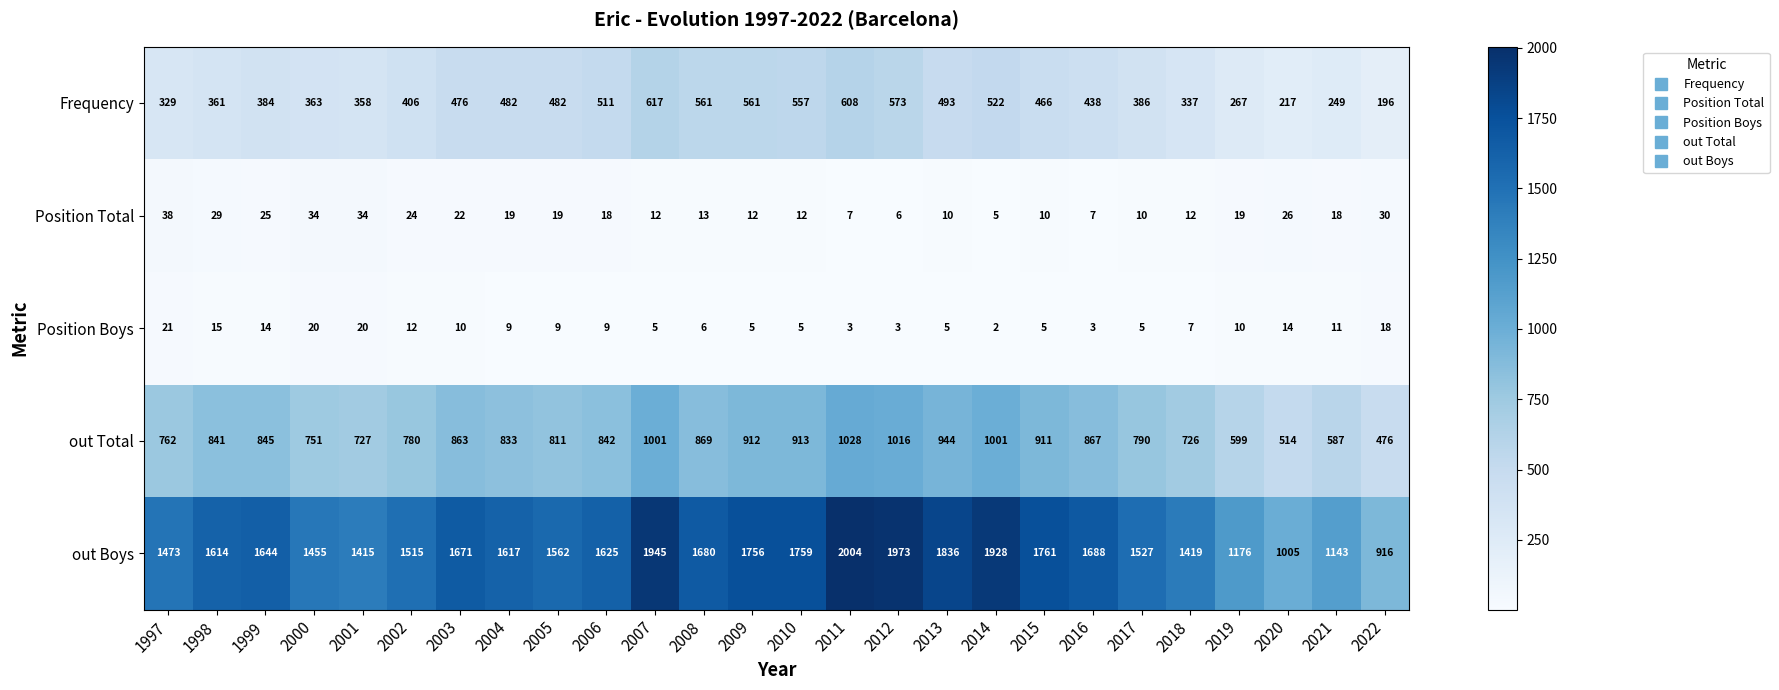

Count the number of data series in this chart.

5